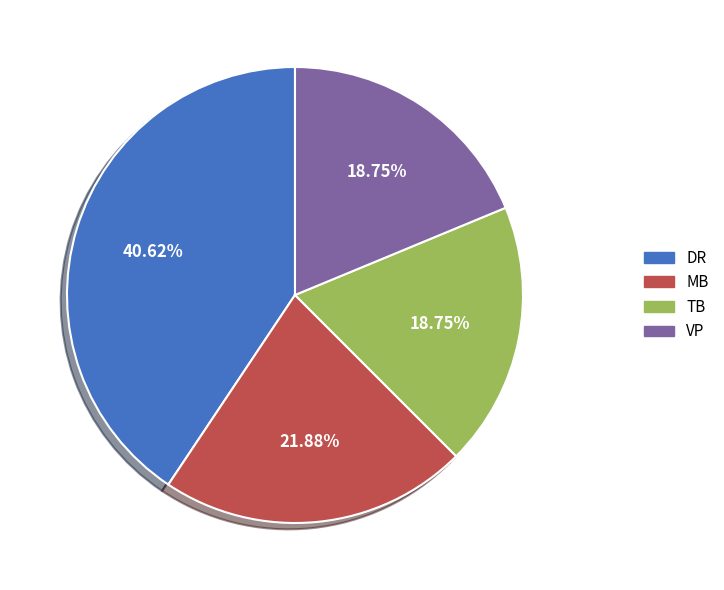

What is the largest slice in the pie chart?

DR